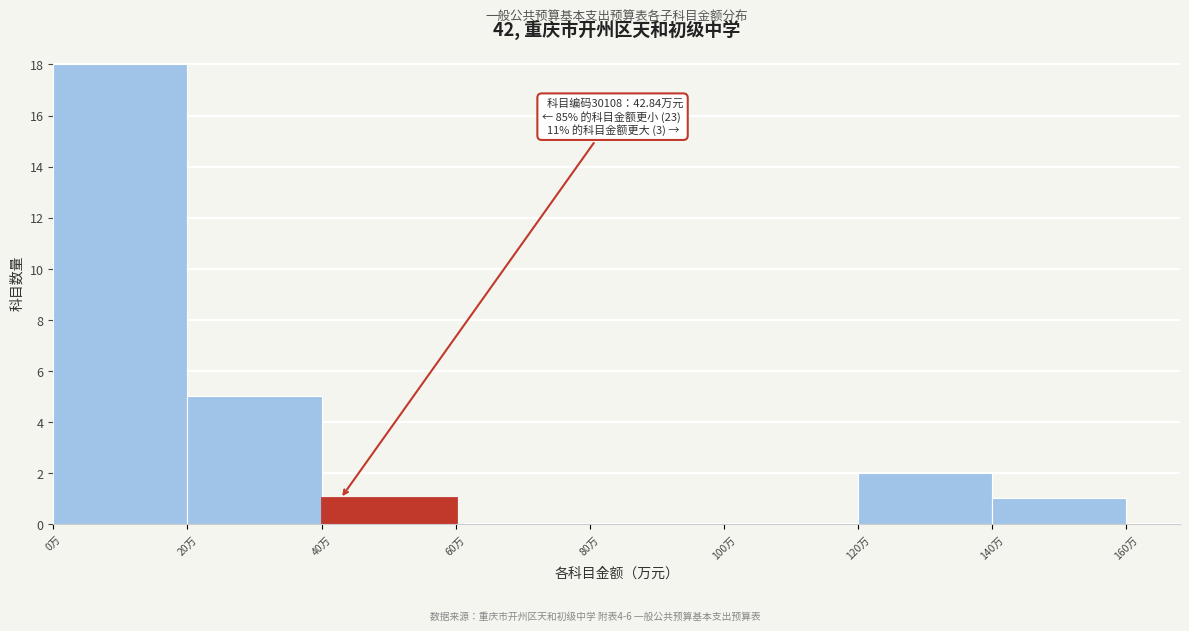

Over which range of the x-axis is the bar tallest?

0 to 20